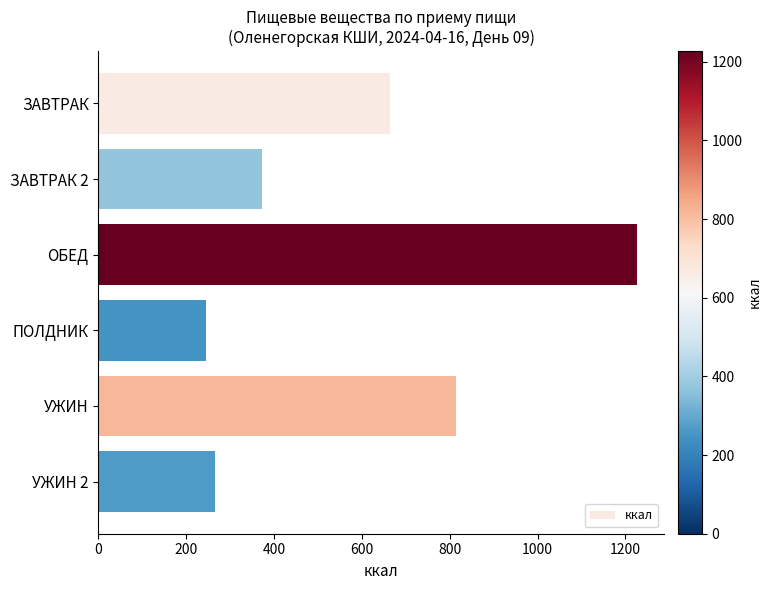

How many bars are there in total?

6